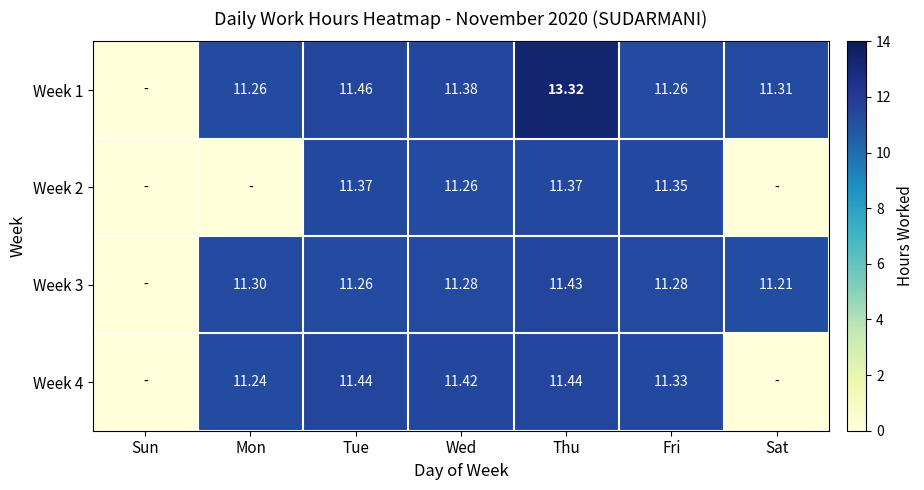

Which category has the lowest value across all series?

Sun